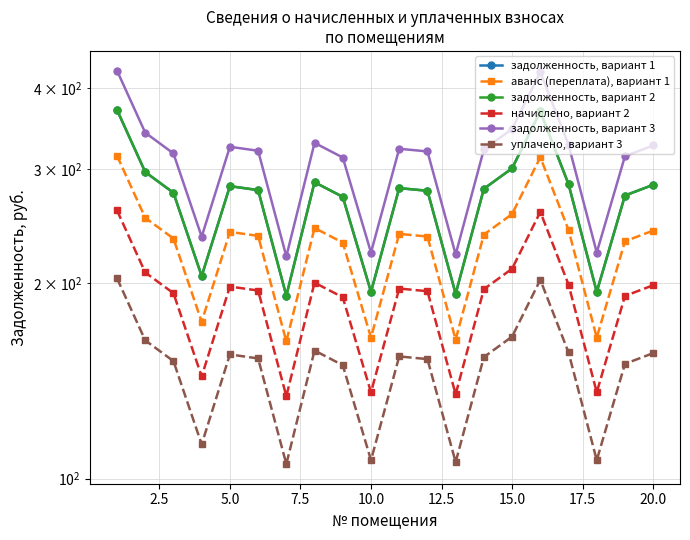

What is the average value of the уплачено, вариант 3 series?

148.2